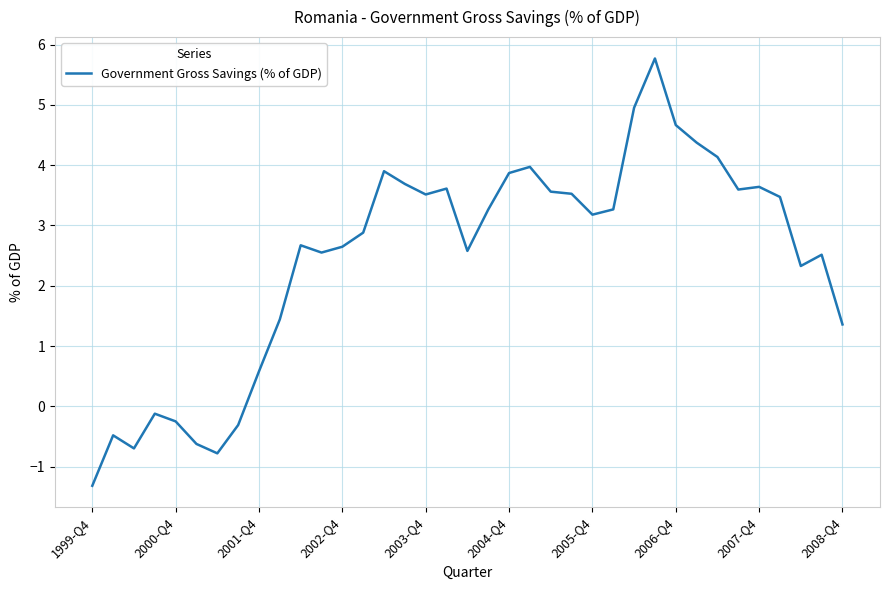

What is the difference between the maximum and minimum values?

7.1